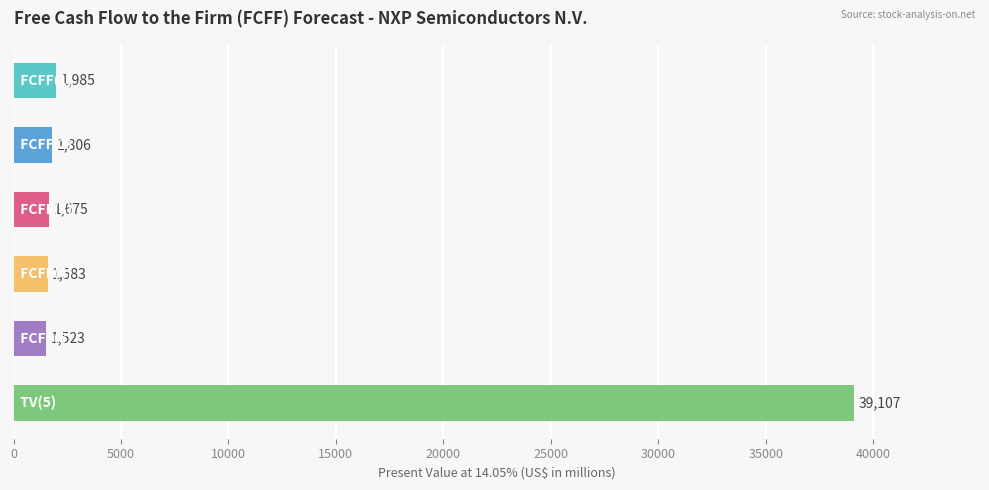

What is the value of the 2nd bar from the top?

1806